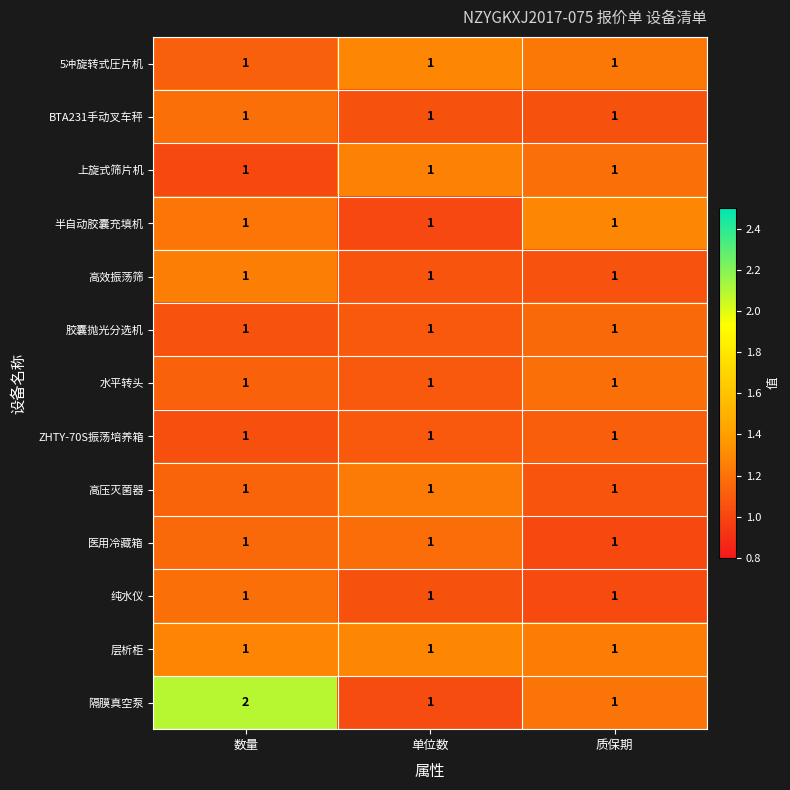

Which series has the widest spread of values?

隔膜真空泵